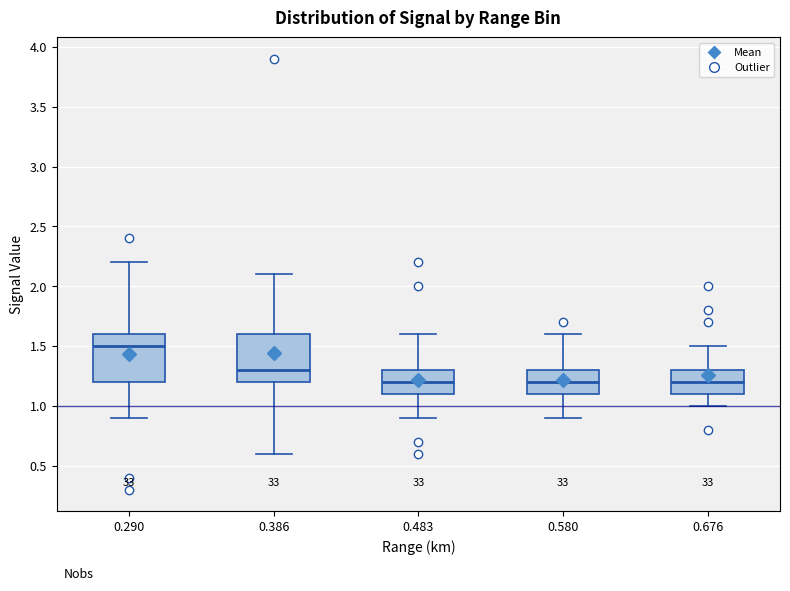

Where does the lower whisker of the box at x = 0.580 end on the y-axis? The values are not printed on the chart, so give them approximately, as read against the axis.

0.9